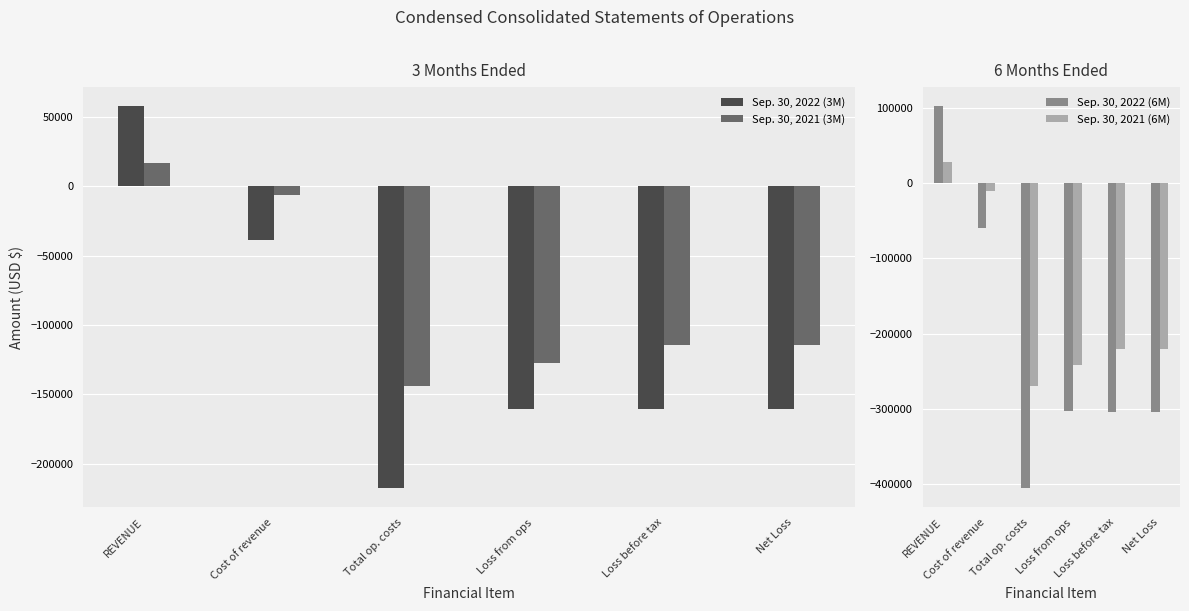

List the series in order of their peak value, highest first.

Sep. 30, 2022 (6M), Sep. 30, 2022 (3M), Sep. 30, 2021 (6M), Sep. 30, 2021 (3M)